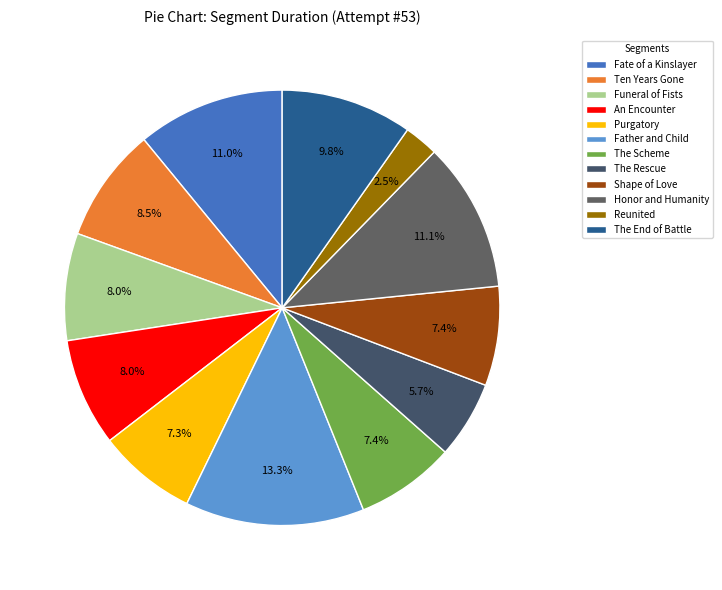

What portion of the pie excludes Shape of Love?

92.6%